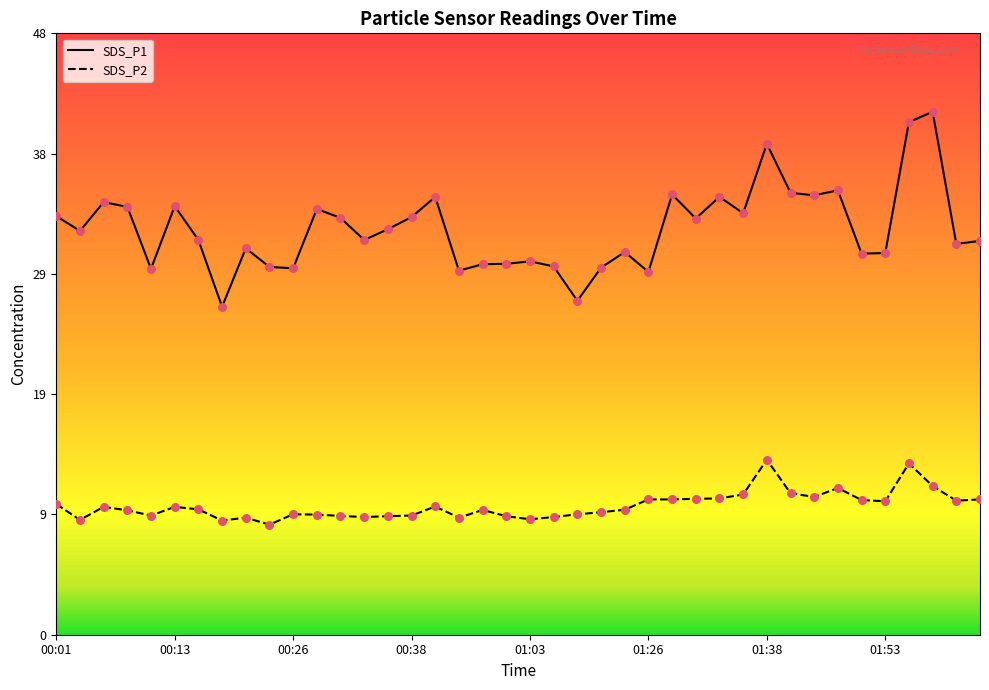

What is the total value across all series at 01:29?

46.4